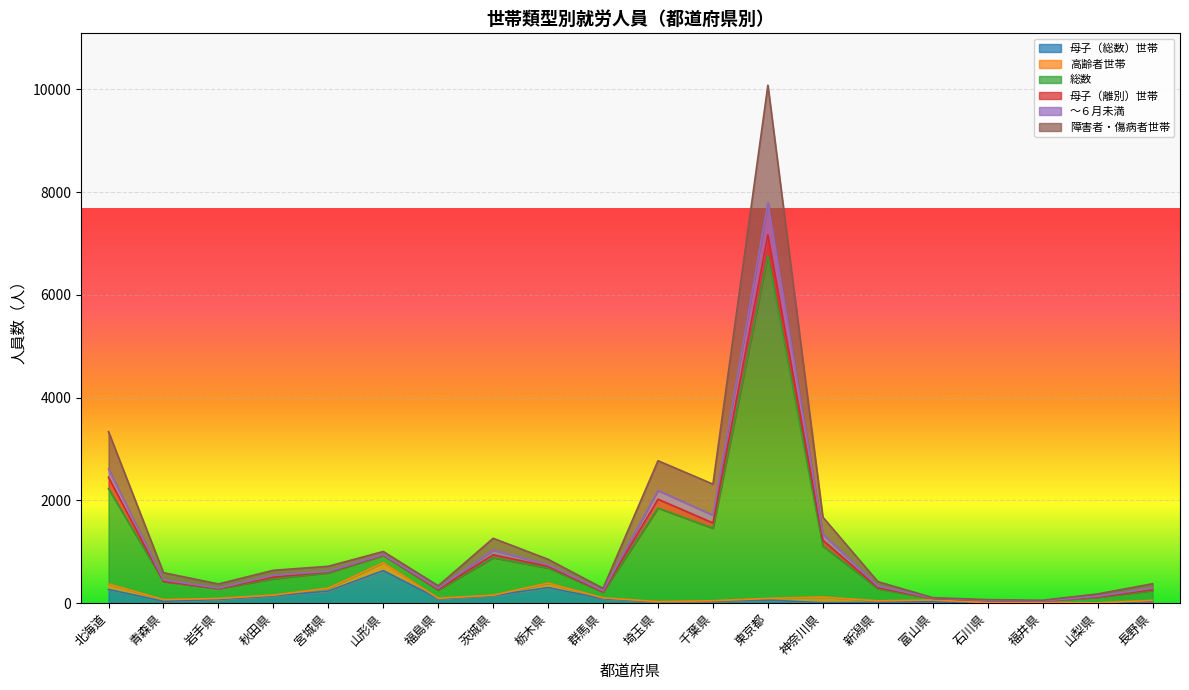

What is the greatest value displayed?

10084